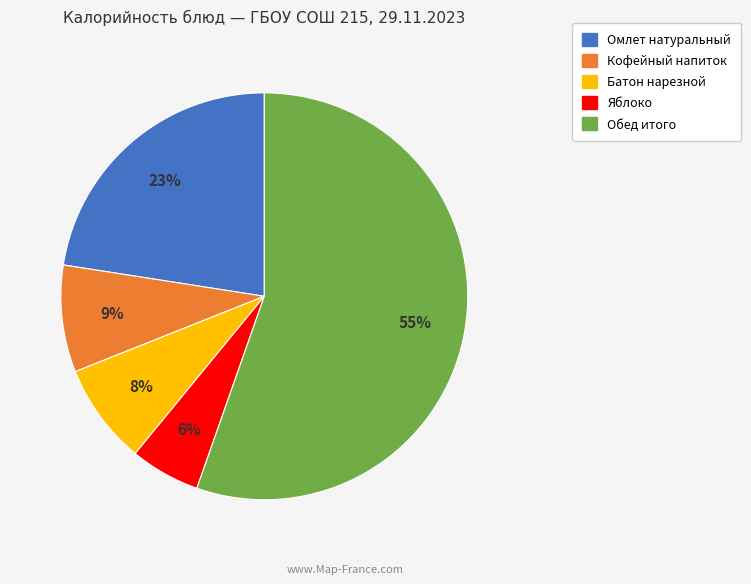

To the nearest percent, what percentage of the pie is Кофейный напиток?

9%